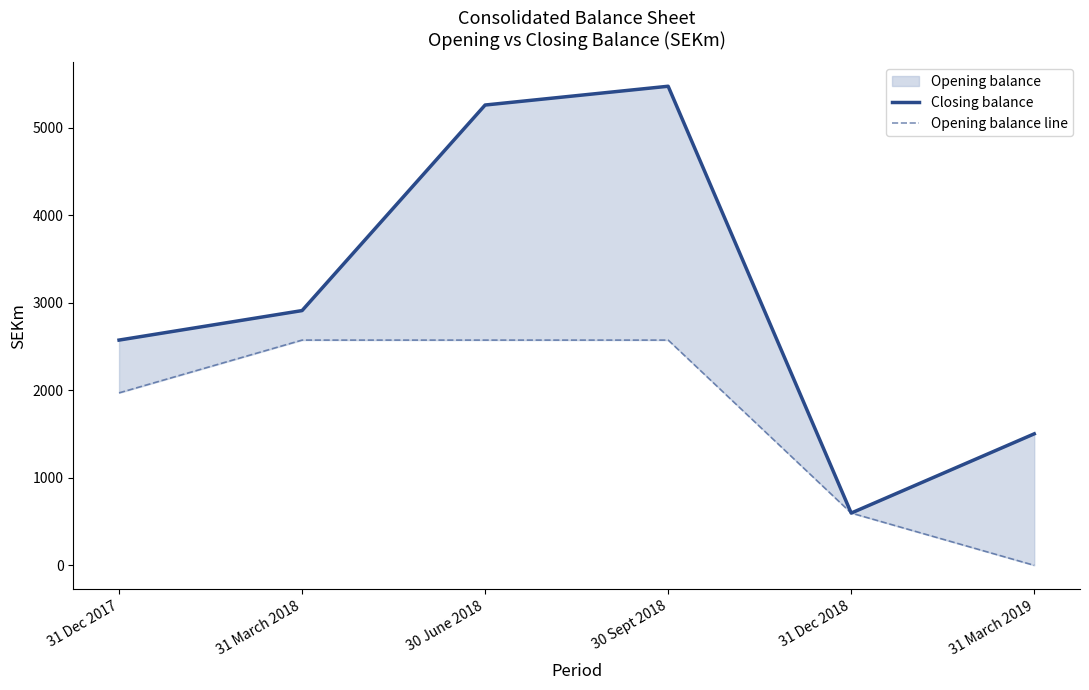

At which category is the sum across all series the highest?

30 Sept 2018